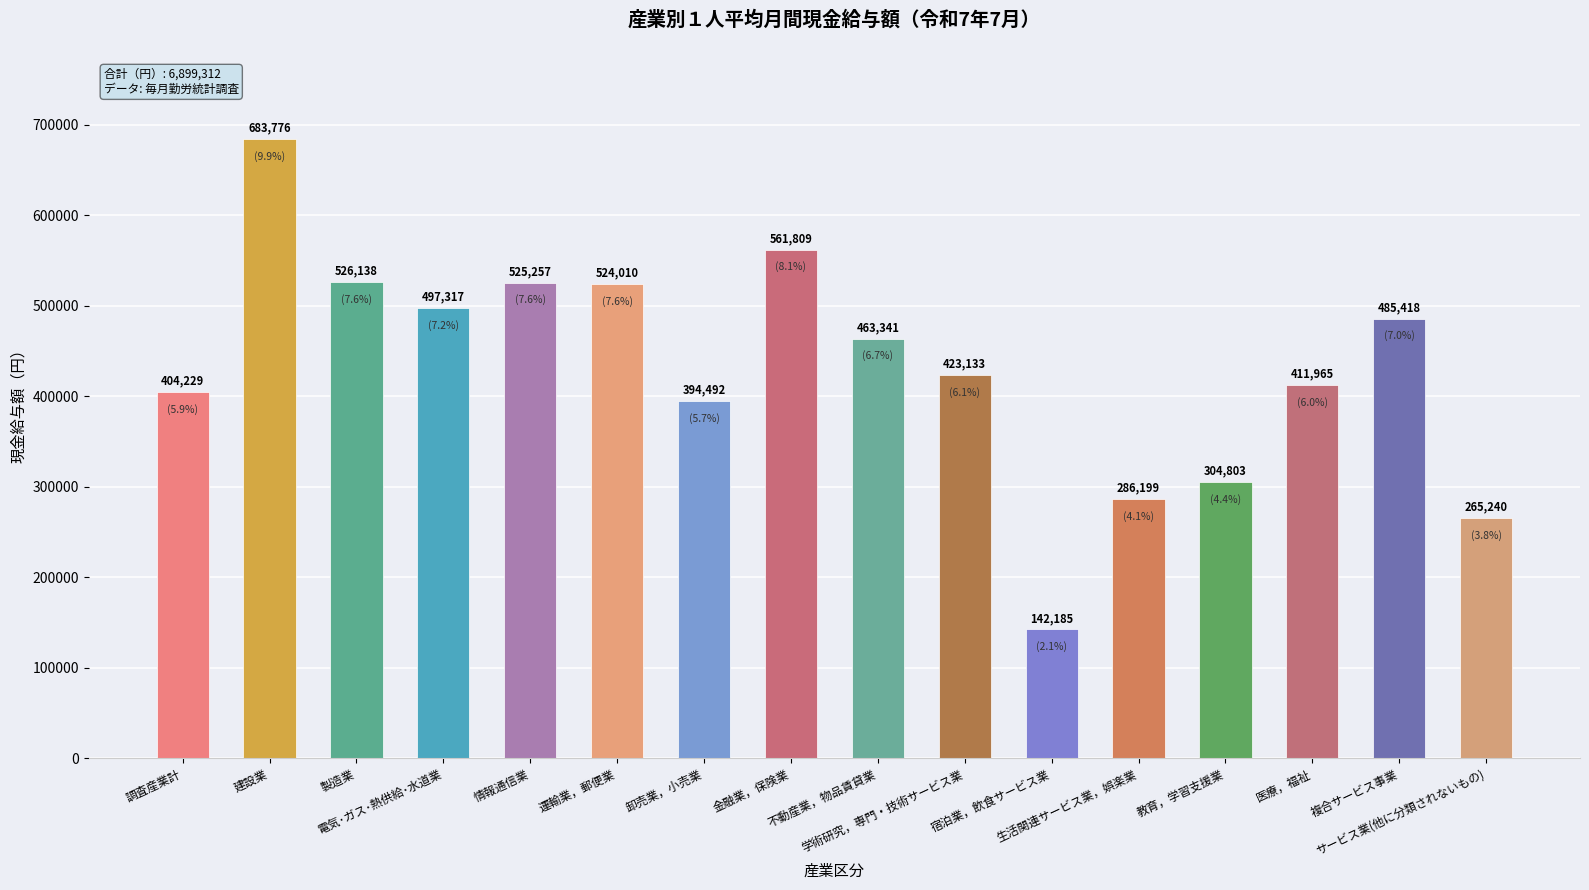

What is the value of the 13th bar from the left?

304803